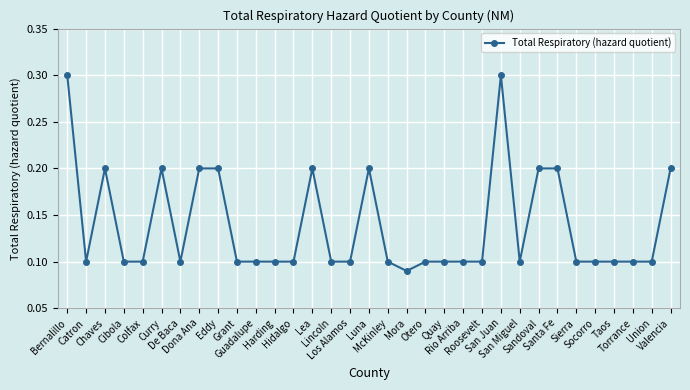

What is the difference between the second highest and minimum values?

0.2